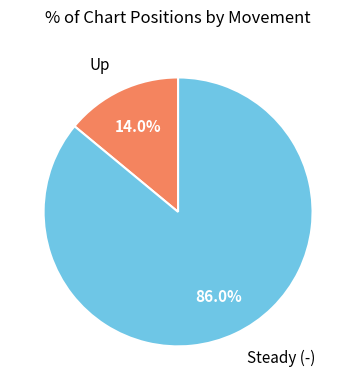

Does any single category account for the majority?

Yes